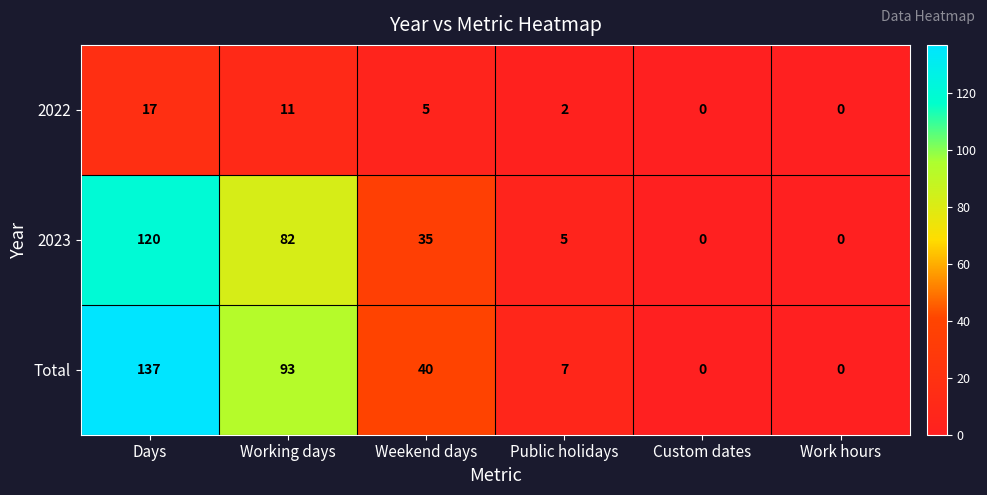

Which series changed the most between Days and Public holidays?

Total